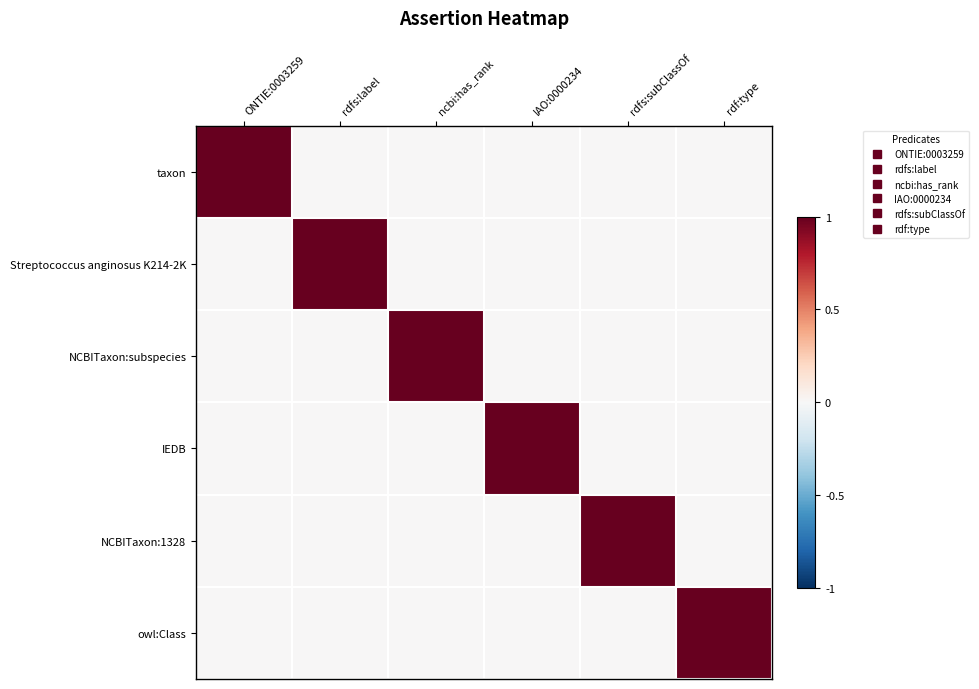

Between rdfs:subClassOf and ONTIE:0003259, which is larger?

ONTIE:0003259